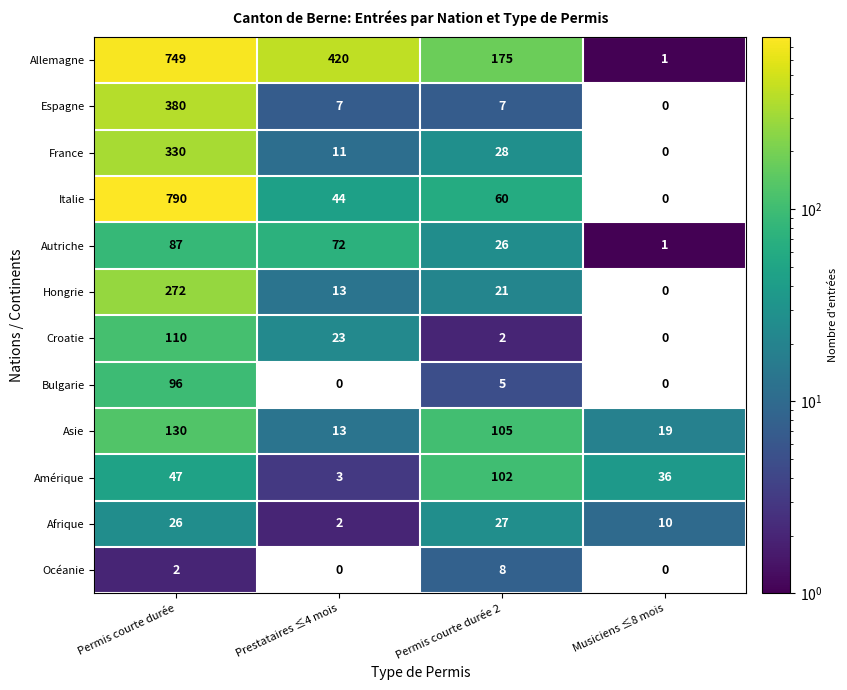

At which label does Amérique reach its minimum?

Prestataires ≤4 mois